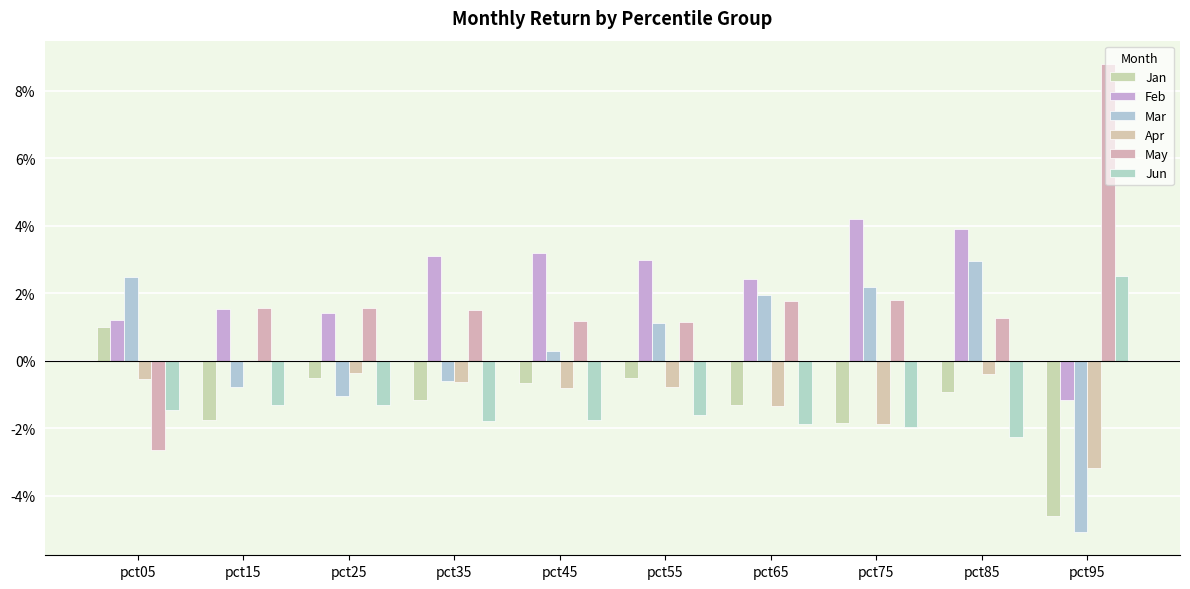

Does the chart contain stacked bars?

No